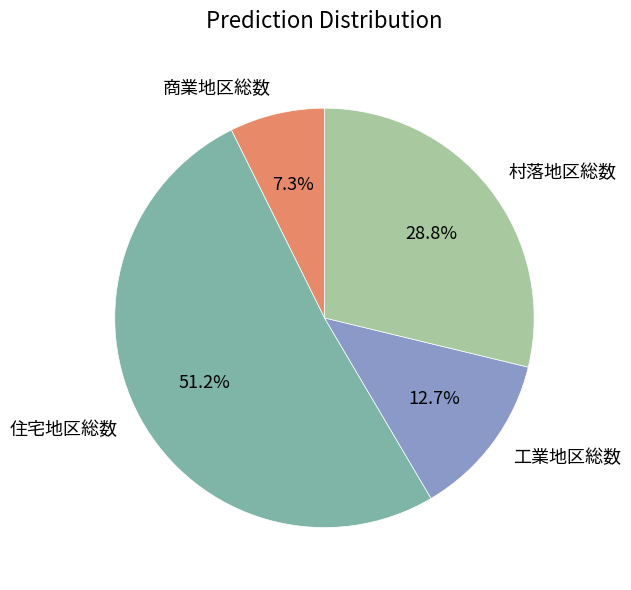

Rank the categories by value from highest to lowest.

住宅地区総数, 村落地区総数, 工業地区総数, 商業地区総数